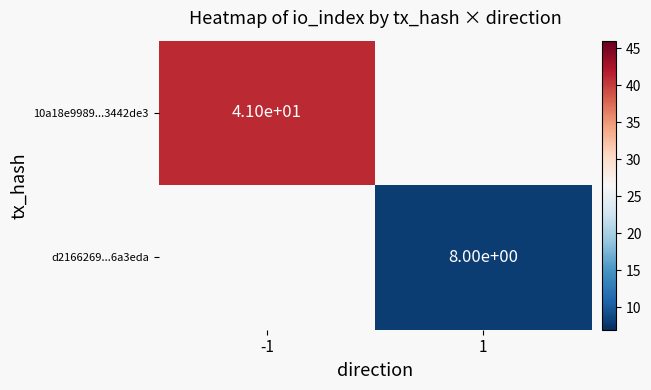

Is it true that 10a18e9989...3442de3 equals 16 at -1?

False